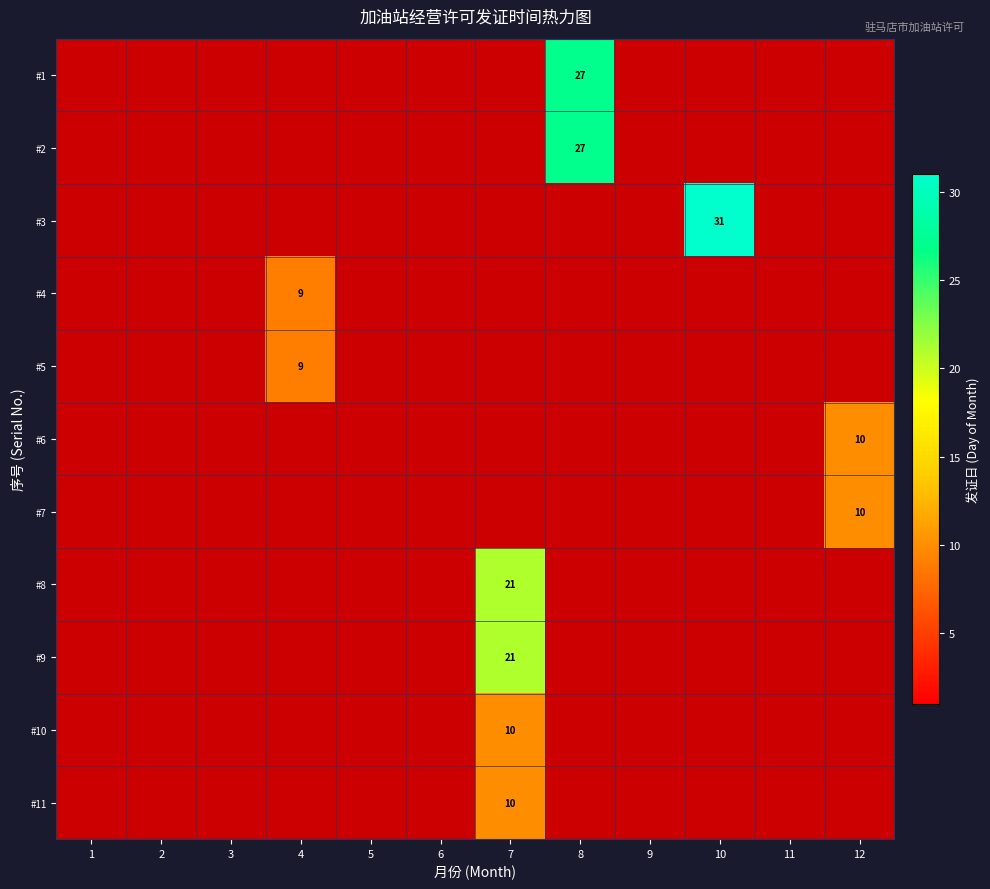

How many categories are shown in the chart?

12